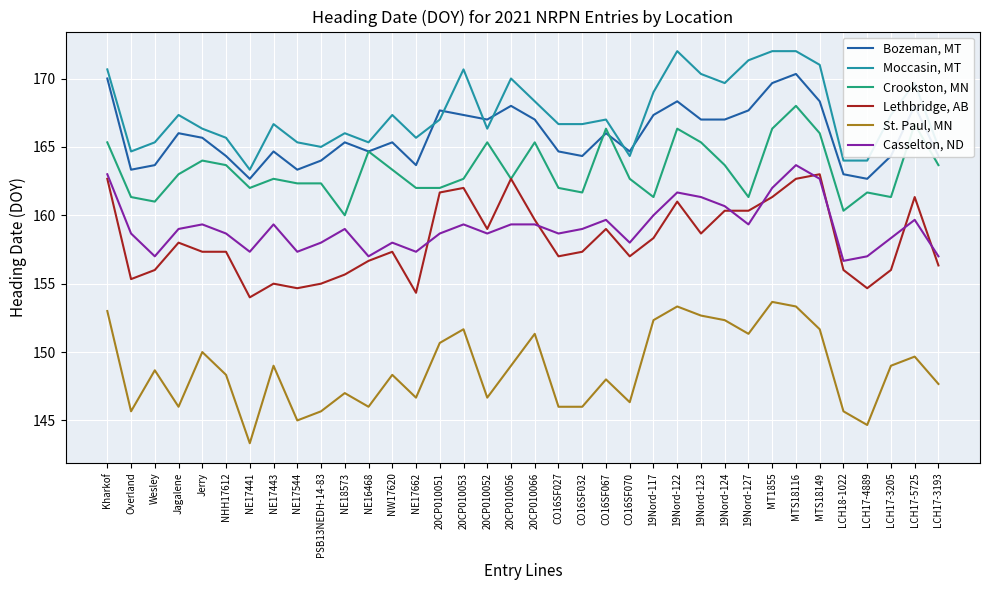

The Casselton, ND series shows 73.5 at NW17620. True or false?

False